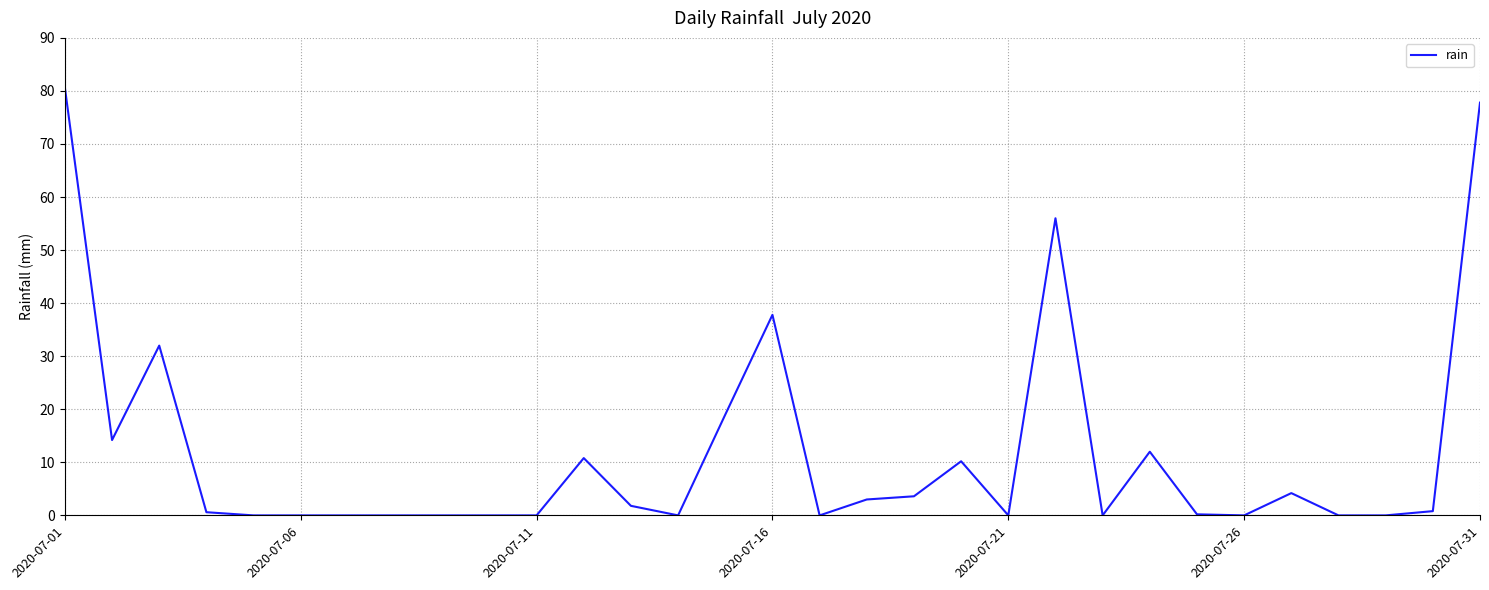

What is the difference between the maximum and minimum values?

80.6